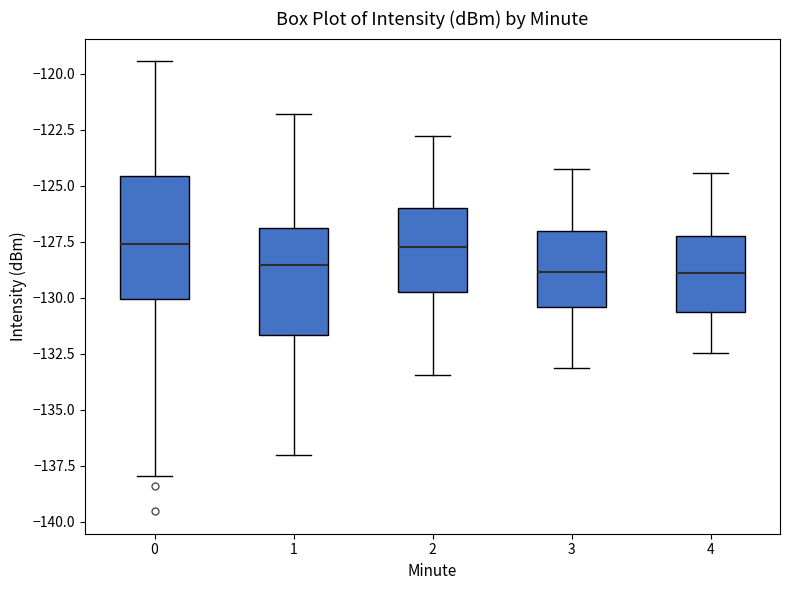

Reading left to right, read every box against the y-axis: the position of its median line, the range the box covers, and the ends of its whiskers. The values are not printed on the chart, so give them approximately, as read against the axis.

0: median -127.5, box -130.0 to -124.5, whiskers -138.0 to -119.5
1: median -128.5, box -131.5 to -127.0, whiskers -137.0 to -122.0
2: median -127.5, box -130.0 to -126.0, whiskers -133.5 to -123.0
3: median -129.0, box -130.5 to -127.0, whiskers -133.0 to -124.0
4: median -129.0, box -130.5 to -127.0, whiskers -132.5 to -124.5